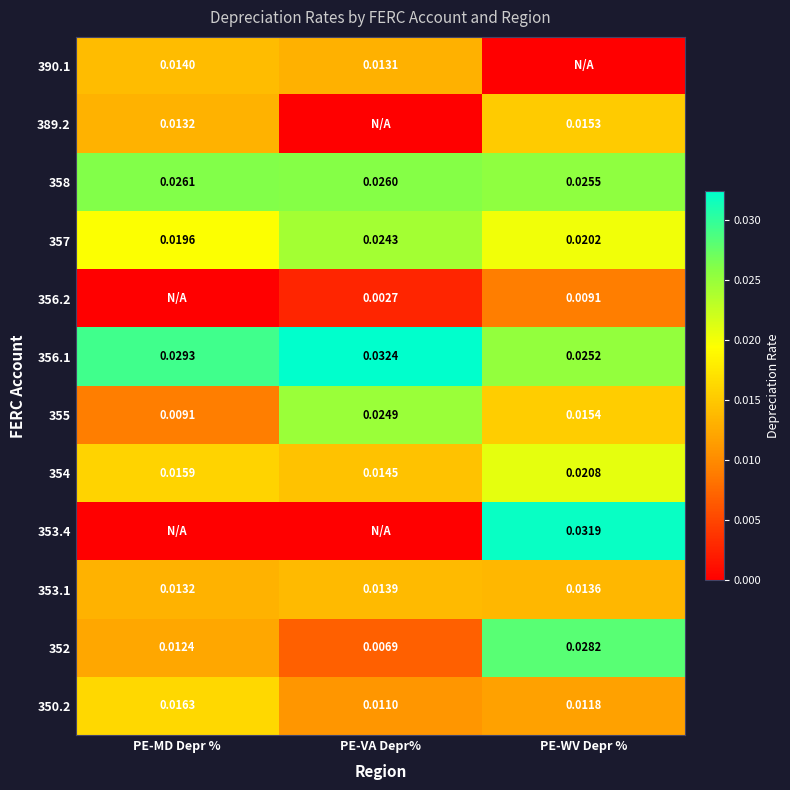

Rank the categories by 356.1 value from highest to lowest.

PE-VA Depr%, PE-MD Depr %, PE-WV Depr %